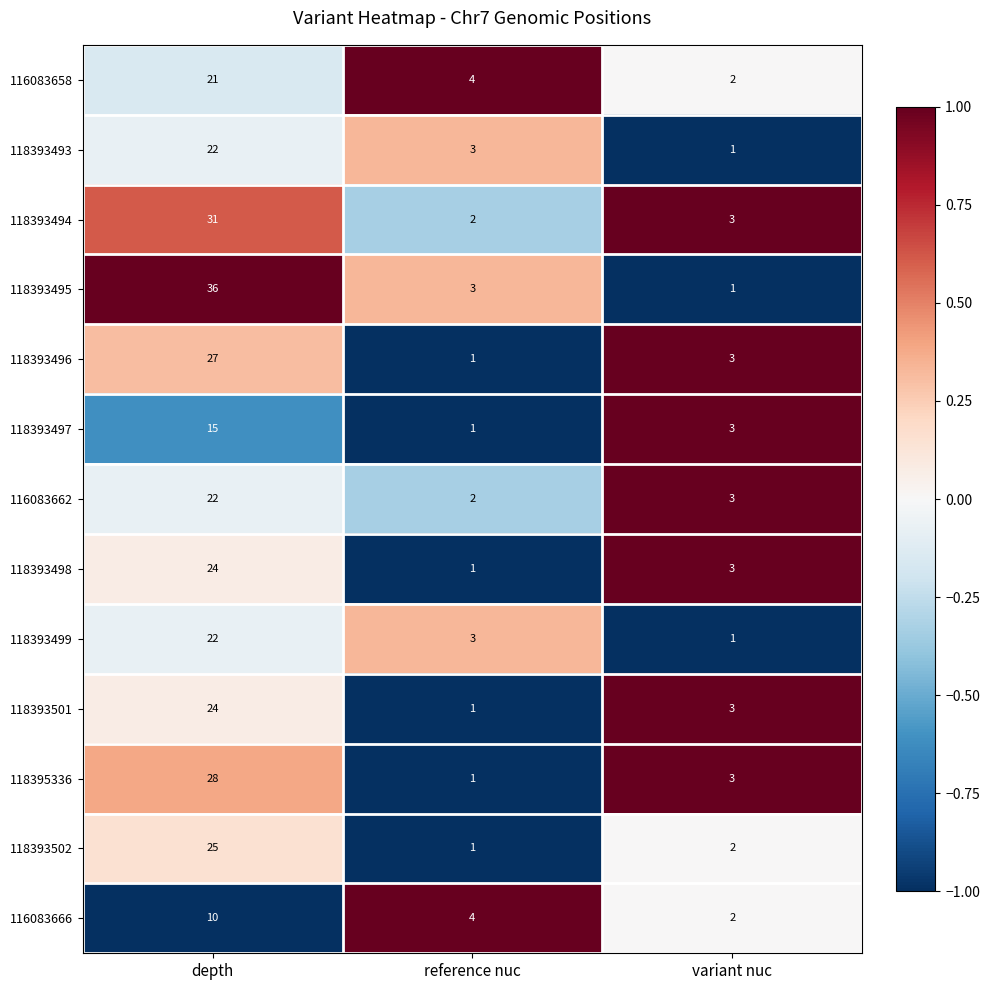

List the labels in order of 118393493 value, largest first.

depth, reference nuc, variant nuc